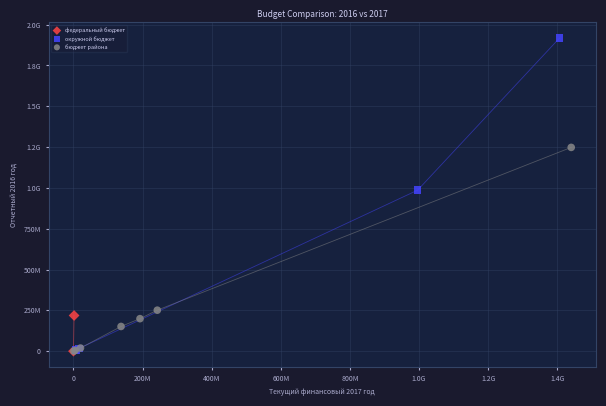

What are all the series names shown in the legend?

федеральный бюджет, окружной бюджет, бюджет района